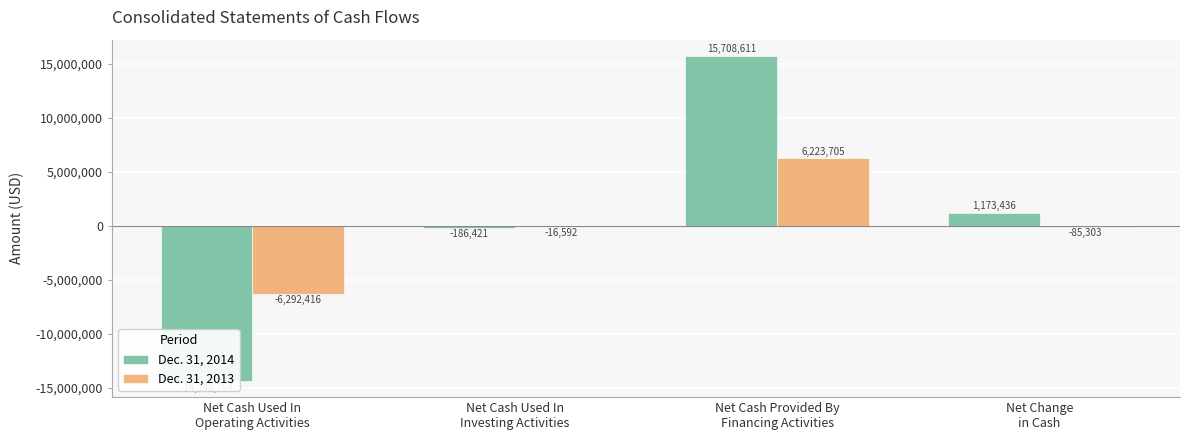

Is it true that Dec. 31, 2013 equals 6223705 at Net Cash Provided By
Financing Activities?

True